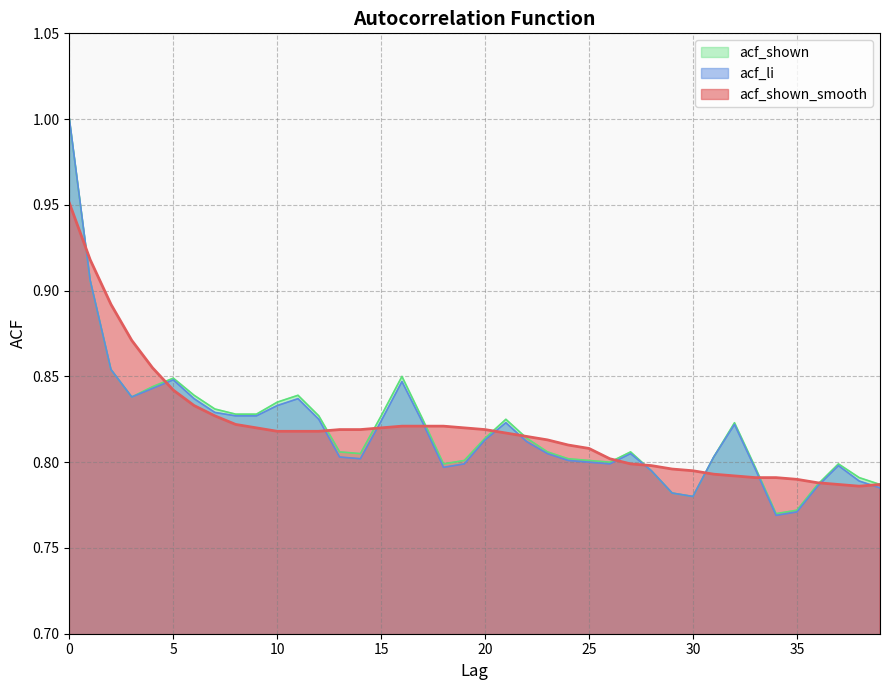

What is the value of the acf_li point at the 32nd from the left?

0.8